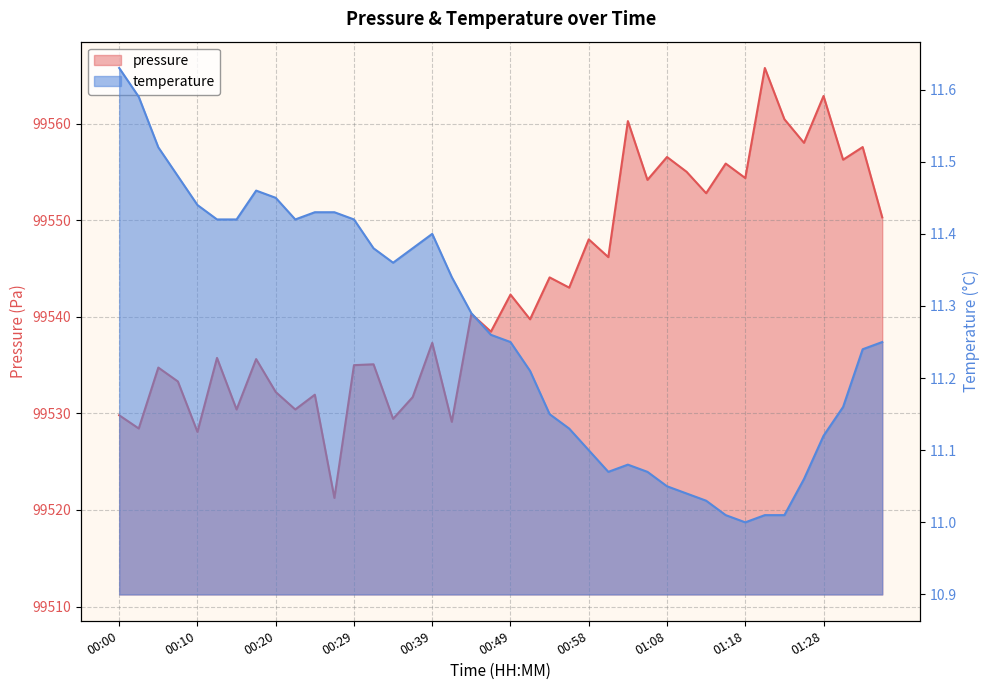

At how many categories does at least one series exceed 47679?

40